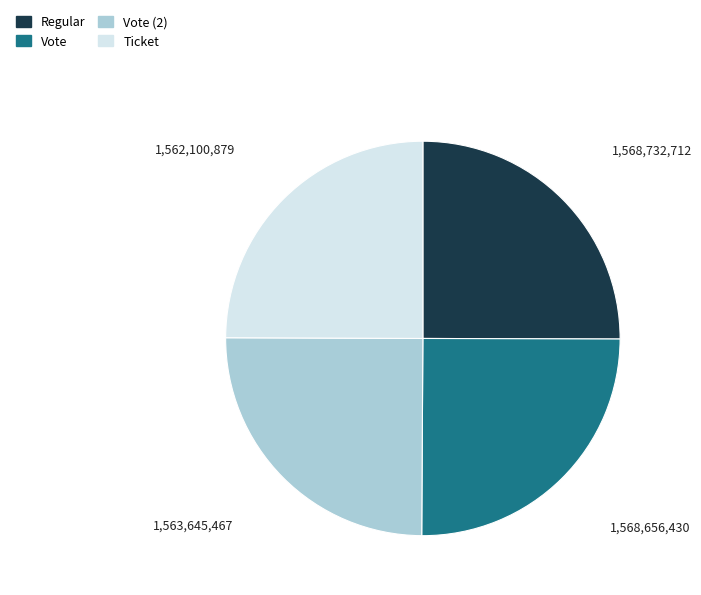

Does any single category account for the majority?

No